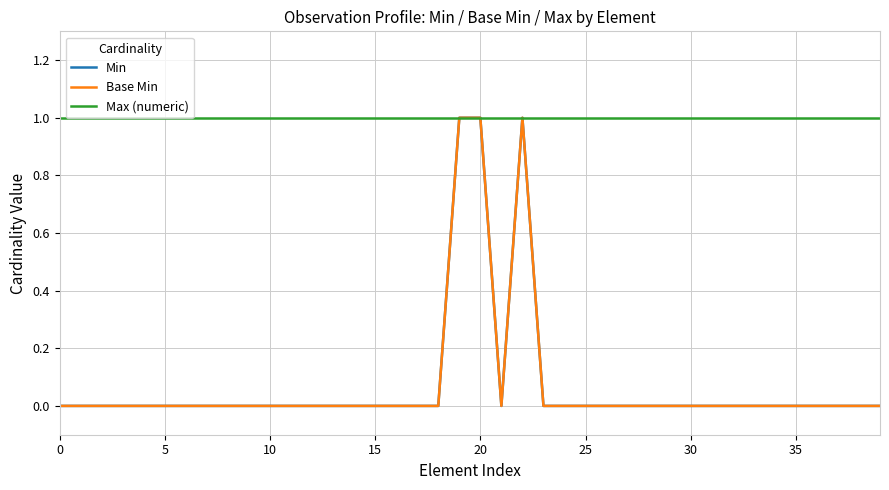

Does the chart display data point markers on the line(s)?

No